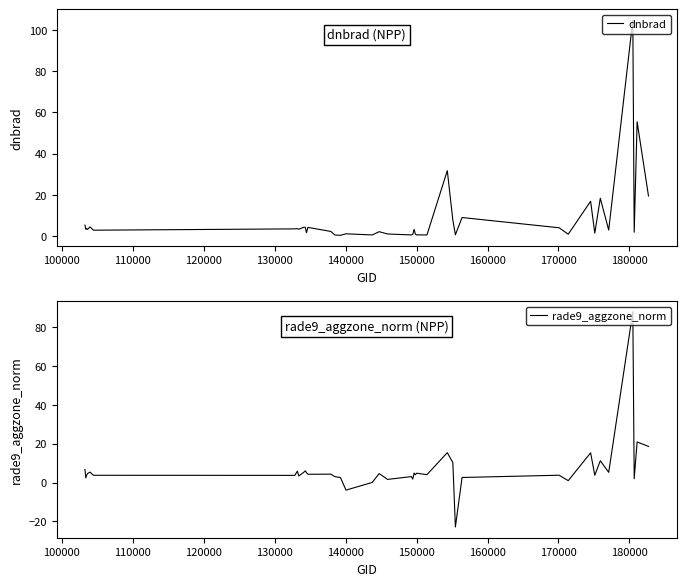

What is the lowest value of the rade9_aggzone_norm series?

-22.9